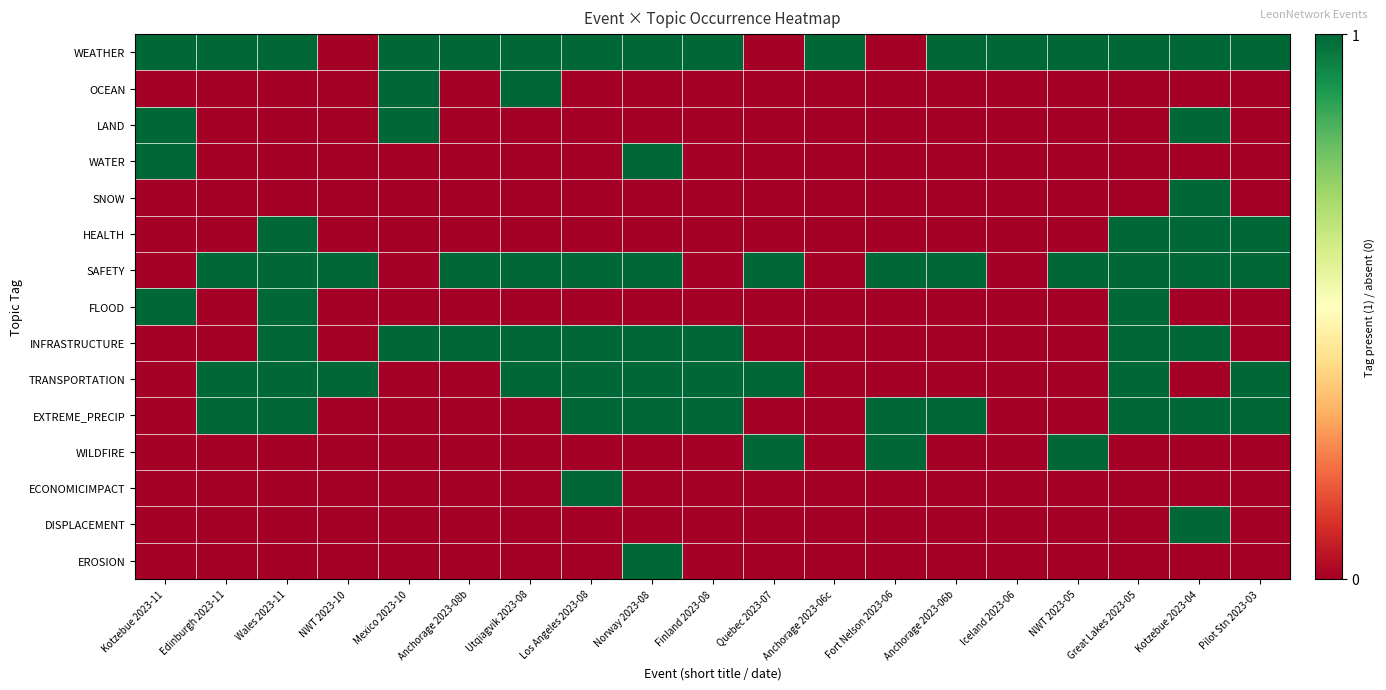

Reading left to right, extract all data points from this chart.

WEATHER: Kotzebue 2023-11=1	Edinburgh 2023-11=1	Wales 2023-11=1	NWT 2023-10=0	Mexico 2023-10=1	Anchorage 2023-08b=1	Utqiagvik 2023-08=1	Los Angeles 2023-08=1	Norway 2023-08=1	Finland 2023-08=1	Quebec 2023-07=0	Anchorage 2023-06c=1	Fort Nelson 2023-06=0	Anchorage 2023-06b=1	Iceland 2023-06=1	NWT 2023-05=1	Great Lakes 2023-05=1	Kotzebue 2023-04=1	Pilot Stn 2023-03=1
OCEAN: Kotzebue 2023-11=0	Edinburgh 2023-11=0	Wales 2023-11=0	NWT 2023-10=0	Mexico 2023-10=1	Anchorage 2023-08b=0	Utqiagvik 2023-08=1	Los Angeles 2023-08=0	Norway 2023-08=0	Finland 2023-08=0	Quebec 2023-07=0	Anchorage 2023-06c=0	Fort Nelson 2023-06=0	Anchorage 2023-06b=0	Iceland 2023-06=0	NWT 2023-05=0	Great Lakes 2023-05=0	Kotzebue 2023-04=0	Pilot Stn 2023-03=0
LAND: Kotzebue 2023-11=1	Edinburgh 2023-11=0	Wales 2023-11=0	NWT 2023-10=0	Mexico 2023-10=1	Anchorage 2023-08b=0	Utqiagvik 2023-08=0	Los Angeles 2023-08=0	Norway 2023-08=0	Finland 2023-08=0	Quebec 2023-07=0	Anchorage 2023-06c=0	Fort Nelson 2023-06=0	Anchorage 2023-06b=0	Iceland 2023-06=0	NWT 2023-05=0	Great Lakes 2023-05=0	Kotzebue 2023-04=1	Pilot Stn 2023-03=0
WATER: Kotzebue 2023-11=1	Edinburgh 2023-11=0	Wales 2023-11=0	NWT 2023-10=0	Mexico 2023-10=0	Anchorage 2023-08b=0	Utqiagvik 2023-08=0	Los Angeles 2023-08=0	Norway 2023-08=1	Finland 2023-08=0	Quebec 2023-07=0	Anchorage 2023-06c=0	Fort Nelson 2023-06=0	Anchorage 2023-06b=0	Iceland 2023-06=0	NWT 2023-05=0	Great Lakes 2023-05=0	Kotzebue 2023-04=0	Pilot Stn 2023-03=0
SNOW: Kotzebue 2023-11=0	Edinburgh 2023-11=0	Wales 2023-11=0	NWT 2023-10=0	Mexico 2023-10=0	Anchorage 2023-08b=0	Utqiagvik 2023-08=0	Los Angeles 2023-08=0	Norway 2023-08=0	Finland 2023-08=0	Quebec 2023-07=0	Anchorage 2023-06c=0	Fort Nelson 2023-06=0	Anchorage 2023-06b=0	Iceland 2023-06=0	NWT 2023-05=0	Great Lakes 2023-05=0	Kotzebue 2023-04=1	Pilot Stn 2023-03=0
HEALTH: Kotzebue 2023-11=0	Edinburgh 2023-11=0	Wales 2023-11=1	NWT 2023-10=0	Mexico 2023-10=0	Anchorage 2023-08b=0	Utqiagvik 2023-08=0	Los Angeles 2023-08=0	Norway 2023-08=0	Finland 2023-08=0	Quebec 2023-07=0	Anchorage 2023-06c=0	Fort Nelson 2023-06=0	Anchorage 2023-06b=0	Iceland 2023-06=0	NWT 2023-05=0	Great Lakes 2023-05=1	Kotzebue 2023-04=1	Pilot Stn 2023-03=1
SAFETY: Kotzebue 2023-11=0	Edinburgh 2023-11=1	Wales 2023-11=1	NWT 2023-10=1	Mexico 2023-10=0	Anchorage 2023-08b=1	Utqiagvik 2023-08=1	Los Angeles 2023-08=1	Norway 2023-08=1	Finland 2023-08=0	Quebec 2023-07=1	Anchorage 2023-06c=0	Fort Nelson 2023-06=1	Anchorage 2023-06b=1	Iceland 2023-06=0	NWT 2023-05=1	Great Lakes 2023-05=1	Kotzebue 2023-04=1	Pilot Stn 2023-03=1
FLOOD: Kotzebue 2023-11=1	Edinburgh 2023-11=0	Wales 2023-11=1	NWT 2023-10=0	Mexico 2023-10=0	Anchorage 2023-08b=0	Utqiagvik 2023-08=0	Los Angeles 2023-08=0	Norway 2023-08=0	Finland 2023-08=0	Quebec 2023-07=0	Anchorage 2023-06c=0	Fort Nelson 2023-06=0	Anchorage 2023-06b=0	Iceland 2023-06=0	NWT 2023-05=0	Great Lakes 2023-05=1	Kotzebue 2023-04=0	Pilot Stn 2023-03=0
INFRASTRUCTURE: Kotzebue 2023-11=0	Edinburgh 2023-11=0	Wales 2023-11=1	NWT 2023-10=0	Mexico 2023-10=1	Anchorage 2023-08b=1	Utqiagvik 2023-08=1	Los Angeles 2023-08=1	Norway 2023-08=1	Finland 2023-08=1	Quebec 2023-07=0	Anchorage 2023-06c=0	Fort Nelson 2023-06=0	Anchorage 2023-06b=0	Iceland 2023-06=0	NWT 2023-05=0	Great Lakes 2023-05=1	Kotzebue 2023-04=1	Pilot Stn 2023-03=0
TRANSPORTATION: Kotzebue 2023-11=0	Edinburgh 2023-11=1	Wales 2023-11=1	NWT 2023-10=1	Mexico 2023-10=0	Anchorage 2023-08b=0	Utqiagvik 2023-08=1	Los Angeles 2023-08=1	Norway 2023-08=1	Finland 2023-08=1	Quebec 2023-07=1	Anchorage 2023-06c=0	Fort Nelson 2023-06=0	Anchorage 2023-06b=0	Iceland 2023-06=0	NWT 2023-05=0	Great Lakes 2023-05=1	Kotzebue 2023-04=0	Pilot Stn 2023-03=1
EXTREME_PRECIP: Kotzebue 2023-11=0	Edinburgh 2023-11=1	Wales 2023-11=1	NWT 2023-10=0	Mexico 2023-10=0	Anchorage 2023-08b=0	Utqiagvik 2023-08=0	Los Angeles 2023-08=1	Norway 2023-08=1	Finland 2023-08=1	Quebec 2023-07=0	Anchorage 2023-06c=0	Fort Nelson 2023-06=1	Anchorage 2023-06b=1	Iceland 2023-06=0	NWT 2023-05=0	Great Lakes 2023-05=1	Kotzebue 2023-04=1	Pilot Stn 2023-03=1
WILDFIRE: Kotzebue 2023-11=0	Edinburgh 2023-11=0	Wales 2023-11=0	NWT 2023-10=0	Mexico 2023-10=0	Anchorage 2023-08b=0	Utqiagvik 2023-08=0	Los Angeles 2023-08=0	Norway 2023-08=0	Finland 2023-08=0	Quebec 2023-07=1	Anchorage 2023-06c=0	Fort Nelson 2023-06=1	Anchorage 2023-06b=0	Iceland 2023-06=0	NWT 2023-05=1	Great Lakes 2023-05=0	Kotzebue 2023-04=0	Pilot Stn 2023-03=0
ECONOMICIMPACT: Kotzebue 2023-11=0	Edinburgh 2023-11=0	Wales 2023-11=0	NWT 2023-10=0	Mexico 2023-10=0	Anchorage 2023-08b=0	Utqiagvik 2023-08=0	Los Angeles 2023-08=1	Norway 2023-08=0	Finland 2023-08=0	Quebec 2023-07=0	Anchorage 2023-06c=0	Fort Nelson 2023-06=0	Anchorage 2023-06b=0	Iceland 2023-06=0	NWT 2023-05=0	Great Lakes 2023-05=0	Kotzebue 2023-04=0	Pilot Stn 2023-03=0
DISPLACEMENT: Kotzebue 2023-11=0	Edinburgh 2023-11=0	Wales 2023-11=0	NWT 2023-10=0	Mexico 2023-10=0	Anchorage 2023-08b=0	Utqiagvik 2023-08=0	Los Angeles 2023-08=0	Norway 2023-08=0	Finland 2023-08=0	Quebec 2023-07=0	Anchorage 2023-06c=0	Fort Nelson 2023-06=0	Anchorage 2023-06b=0	Iceland 2023-06=0	NWT 2023-05=0	Great Lakes 2023-05=0	Kotzebue 2023-04=1	Pilot Stn 2023-03=0
EROSION: Kotzebue 2023-11=0	Edinburgh 2023-11=0	Wales 2023-11=0	NWT 2023-10=0	Mexico 2023-10=0	Anchorage 2023-08b=0	Utqiagvik 2023-08=0	Los Angeles 2023-08=0	Norway 2023-08=1	Finland 2023-08=0	Quebec 2023-07=0	Anchorage 2023-06c=0	Fort Nelson 2023-06=0	Anchorage 2023-06b=0	Iceland 2023-06=0	NWT 2023-05=0	Great Lakes 2023-05=0	Kotzebue 2023-04=0	Pilot Stn 2023-03=0